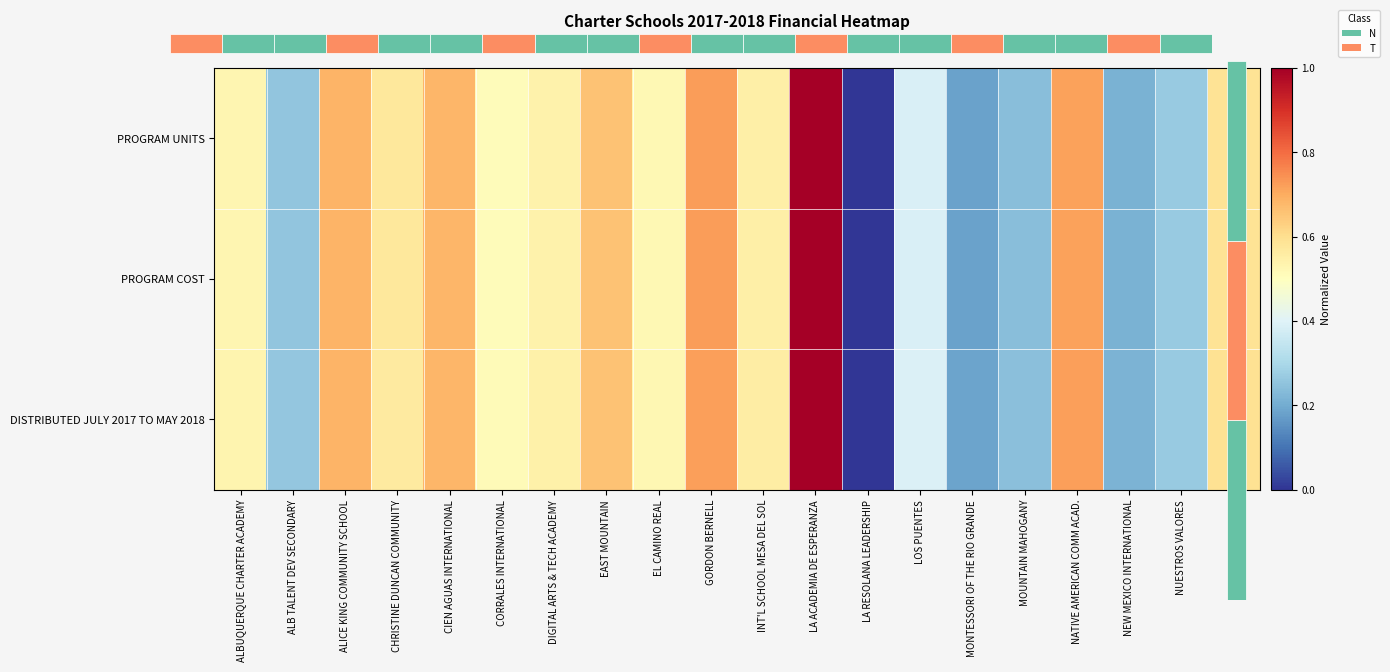

How many positive values does the DISTRIBUTED JULY 2017 TO MAY 2018 series have?

19